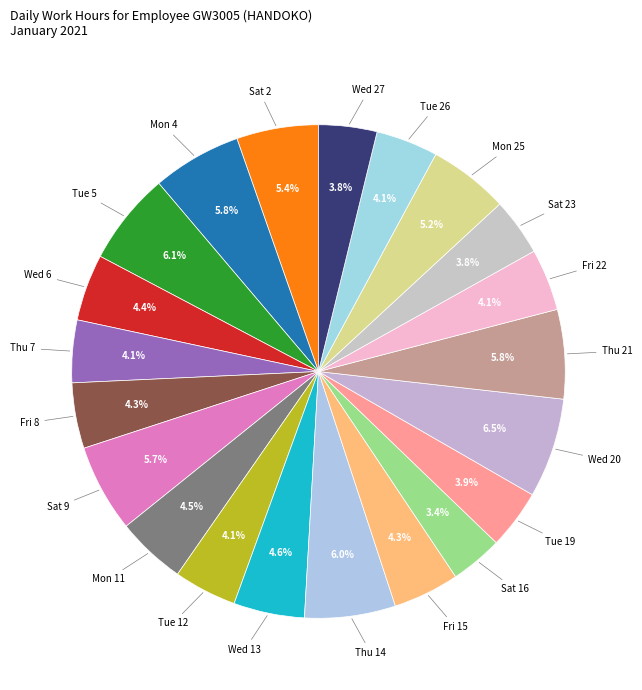

How many slices are in this pie chart?

21